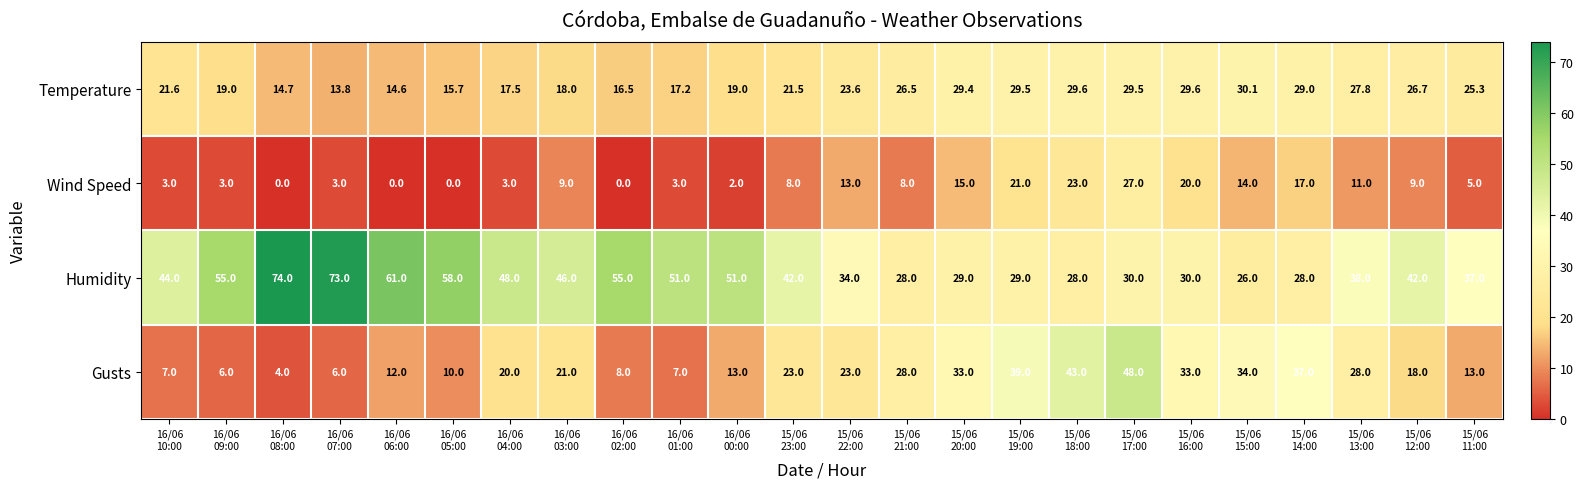

Count the number of data series in this chart.

4